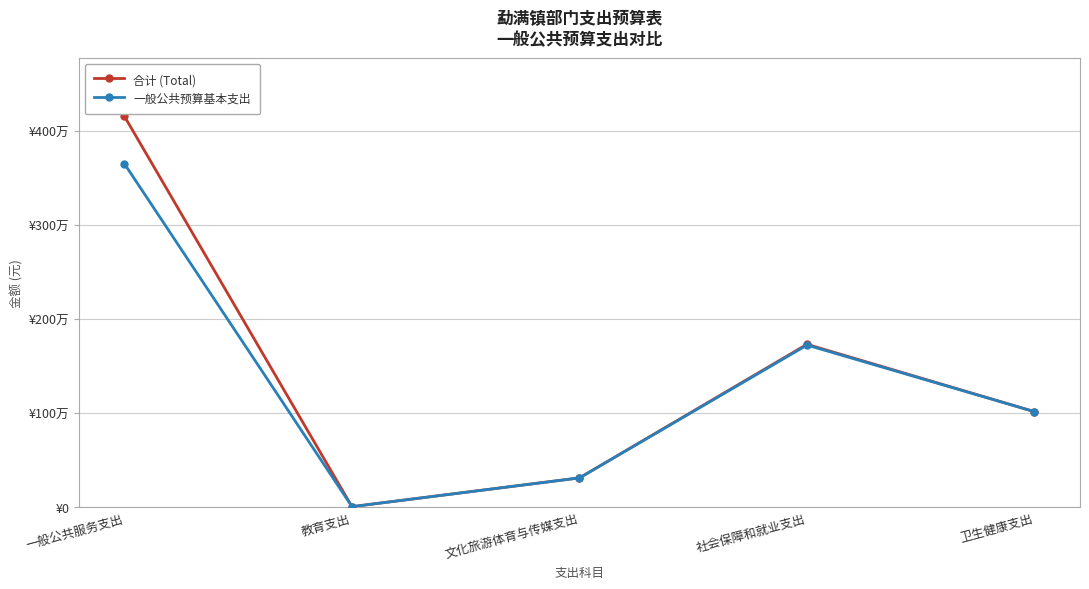

Is the value of 合计 (Total) at 卫生健康支出 greater than the value of 一般公共预算基本支出 at 一般公共服务支出?

No